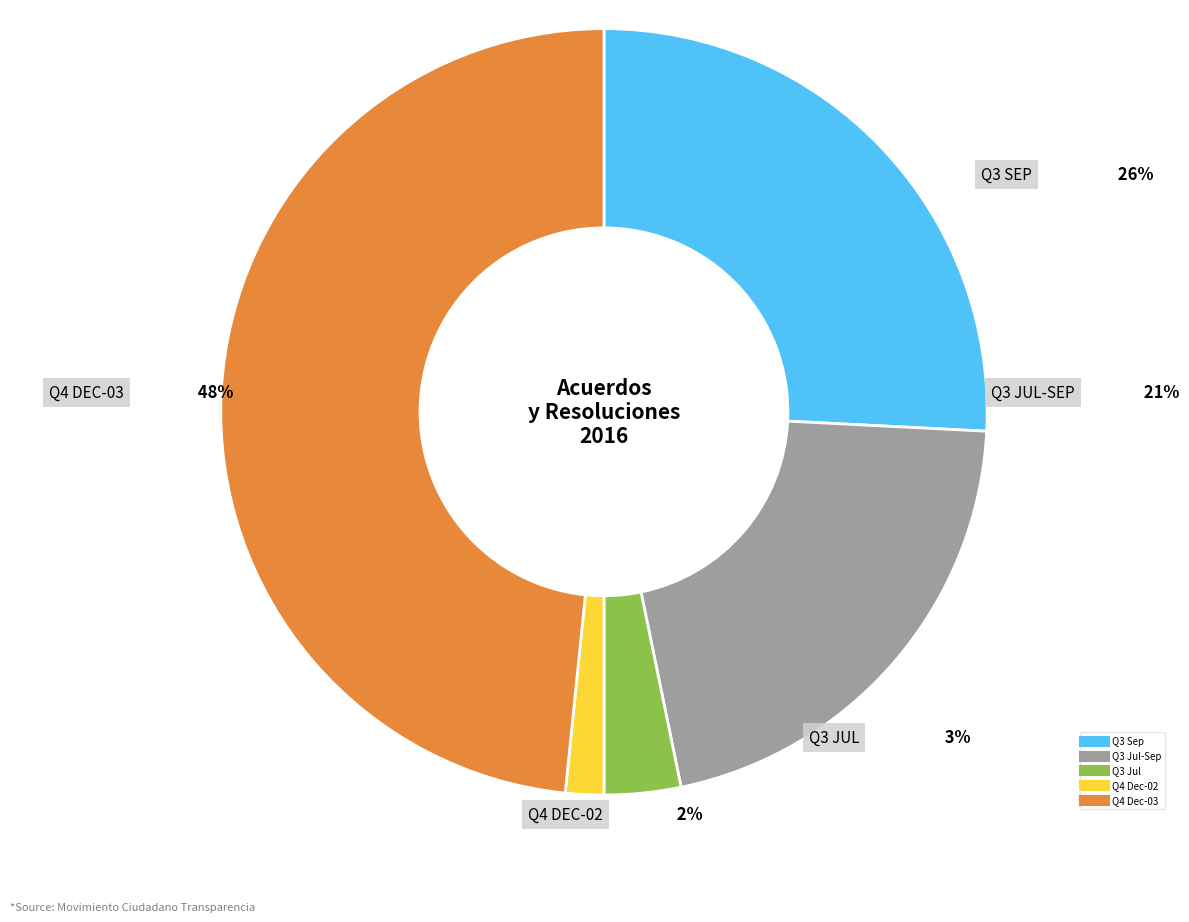

What percentage is the 2016-09-09 00:00:00 slice, to the nearest percent?

21%